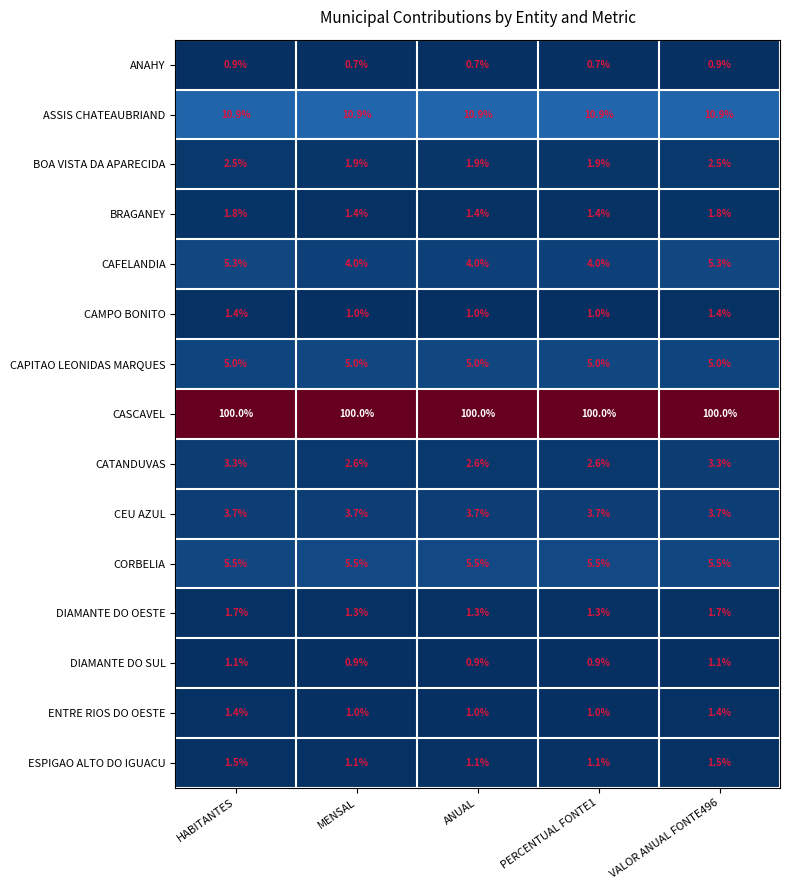

How many distinct data groups are displayed?

15